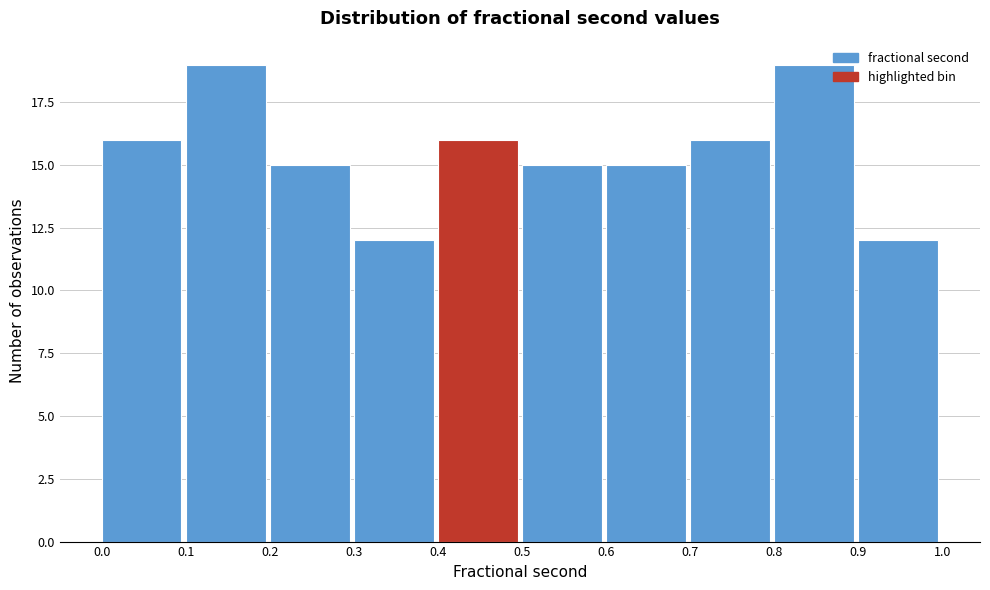

Reading left to right, transcribe this chart: for each bar, give the range it covers on the x-axis and its height. The values are not printed on the chart, so give them approximately, as read against the axis.

0.0 to 0.1: 16
0.1 to 0.2: 19
0.2 to 0.3: 15
0.3 to 0.4: 12
0.4 to 0.5: 16
0.5 to 0.6: 15
0.6 to 0.7: 15
0.7 to 0.8: 16
0.8 to 0.9: 19
0.9 to 1.0: 12